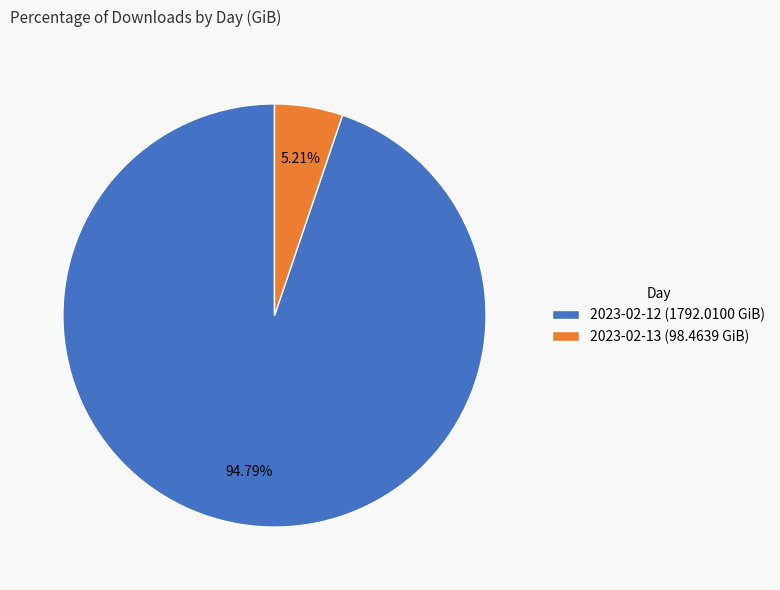

Does 2023-02-12 account for over 50% of the chart?

Yes